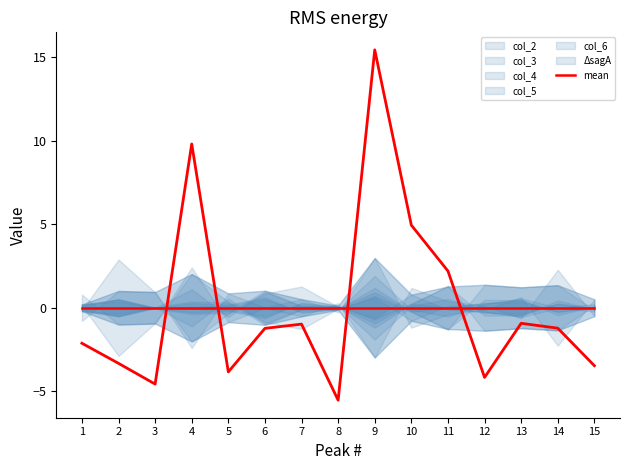

After their last crossing, which series has the higher values: col_6 or col_3?

col_6